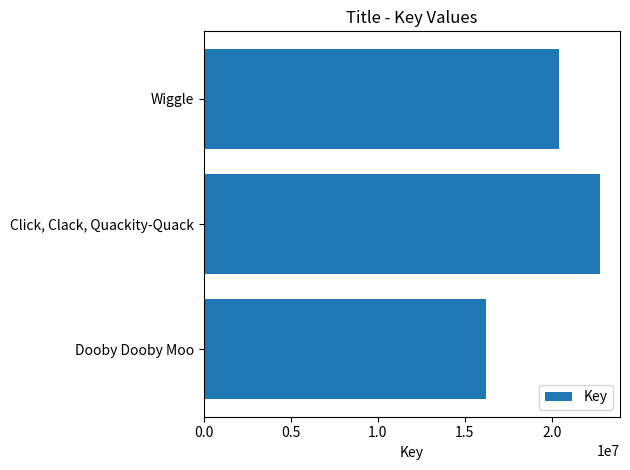

What is the change in value from Click, Clack, Quackity-Quack to Wiggle?

-2386432